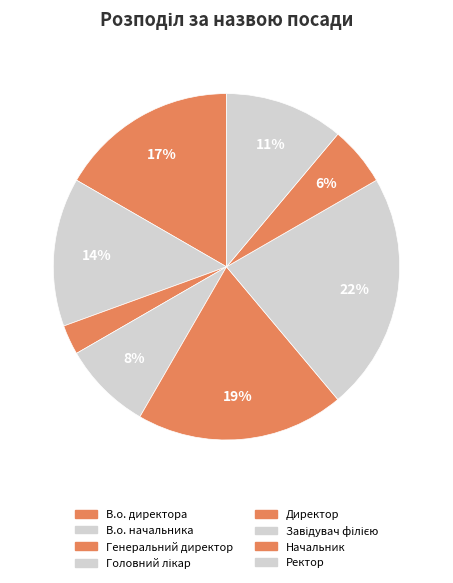

To the nearest percent, what is the combined percentage of Начальник and Генеральний директор?

8%